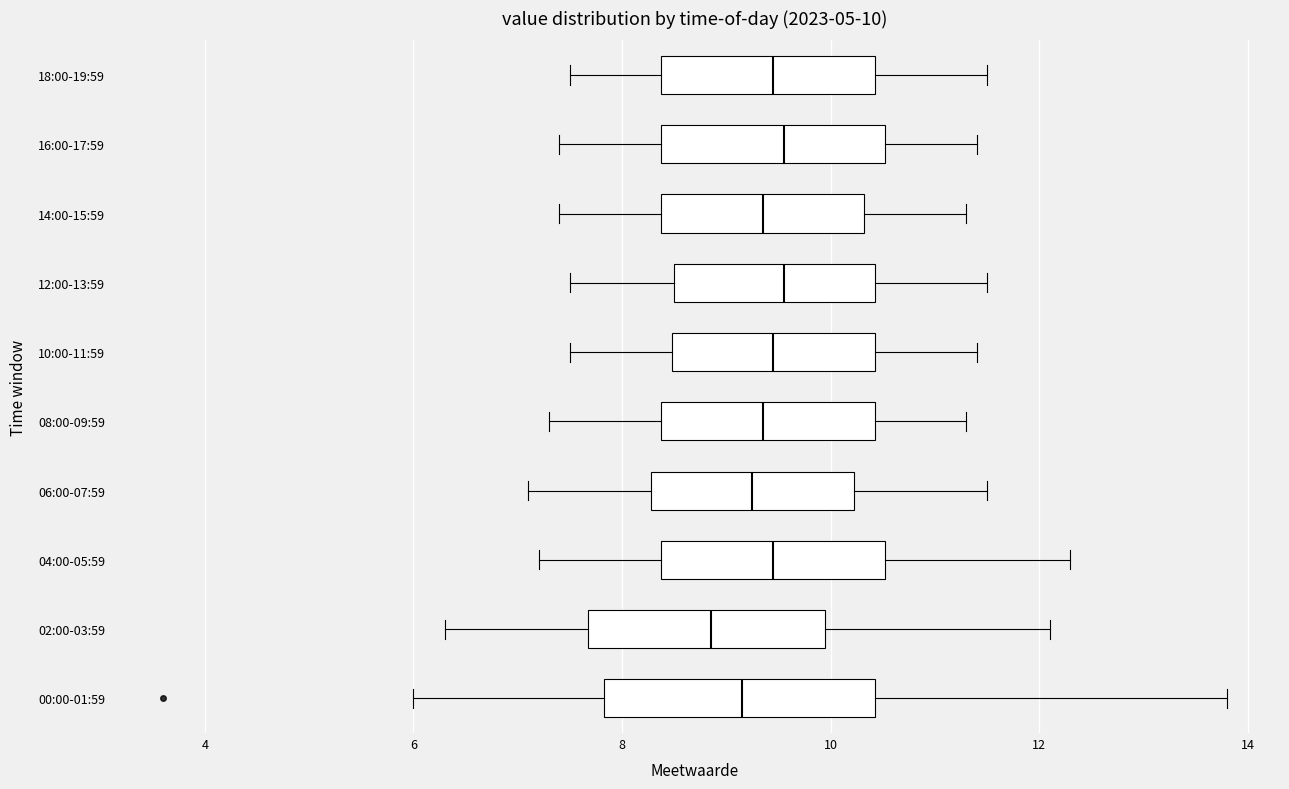

Comparing the boxes themselves (not the whiskers), which one is the widest?

00:00-01:59